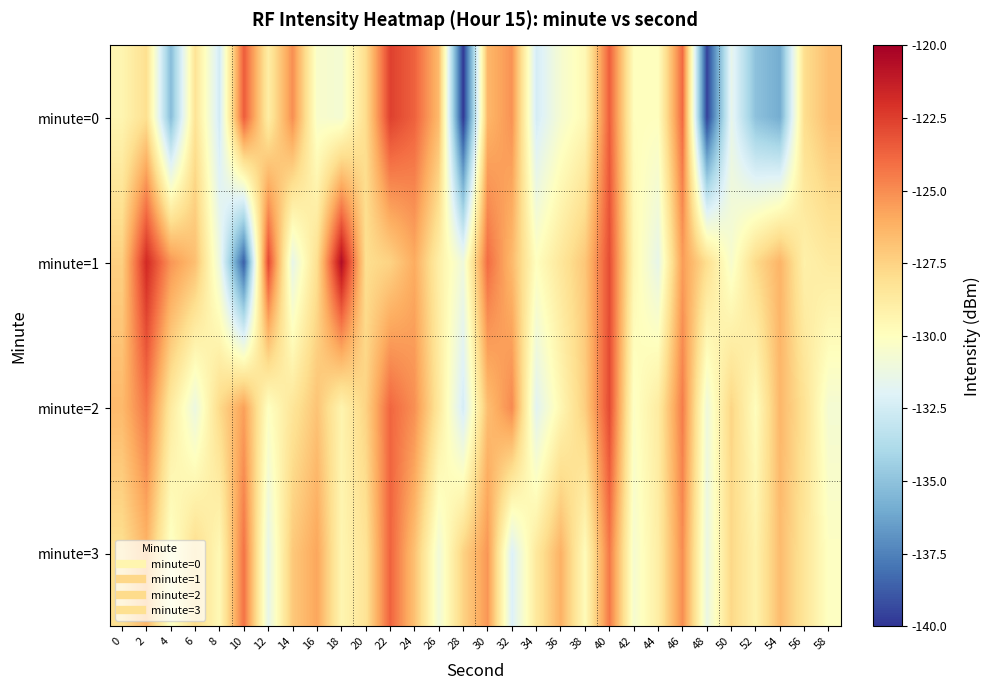

Which series has the largest total across all categories?

minute=1